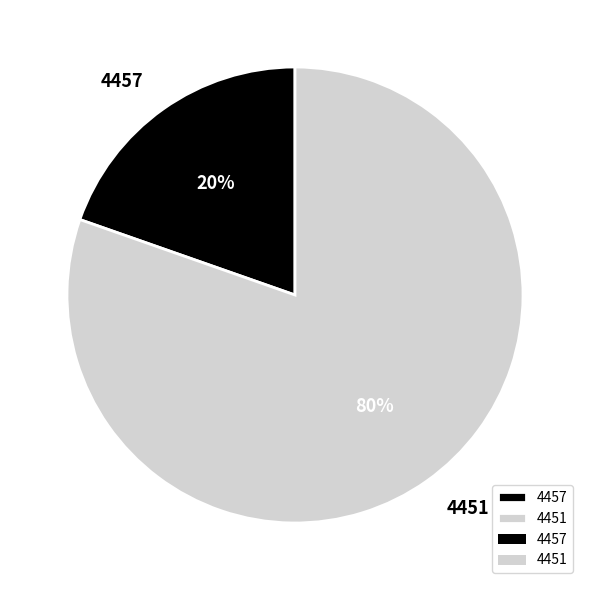

To the nearest percent, what is the combined percentage of 4451 and 4457?

100%